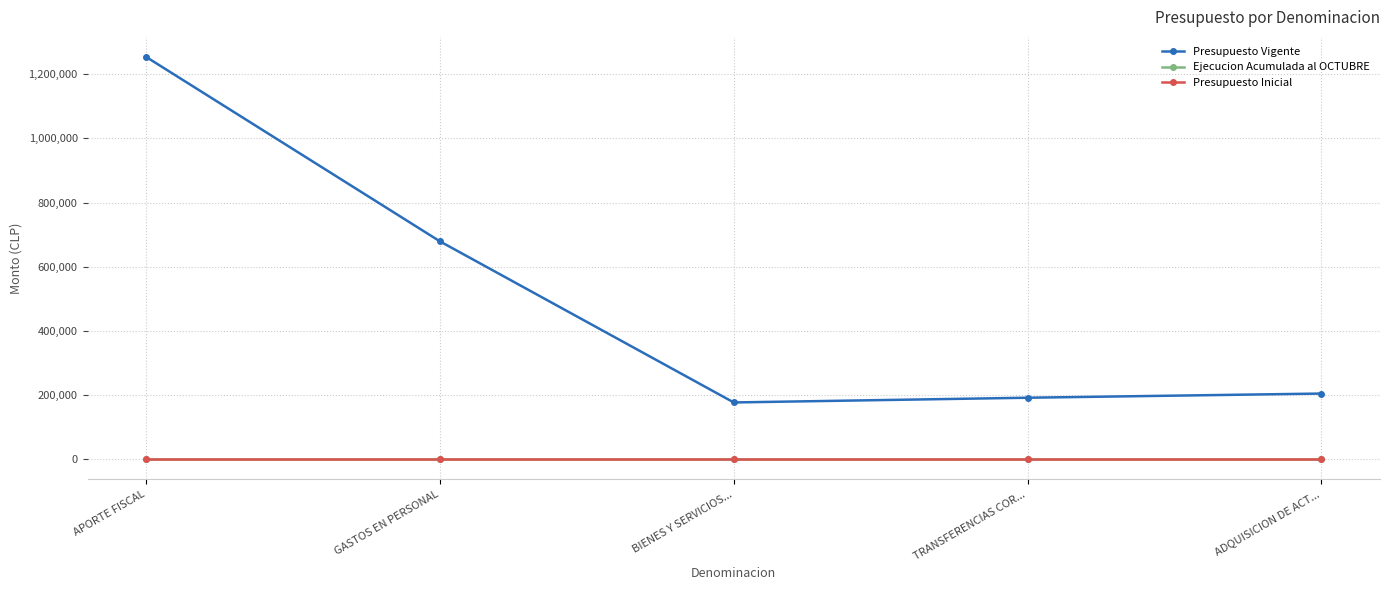

List the series in order of their peak value, lowest first.

Ejecucion Acumulada al OCTUBRE, Presupuesto Inicial, Presupuesto Vigente